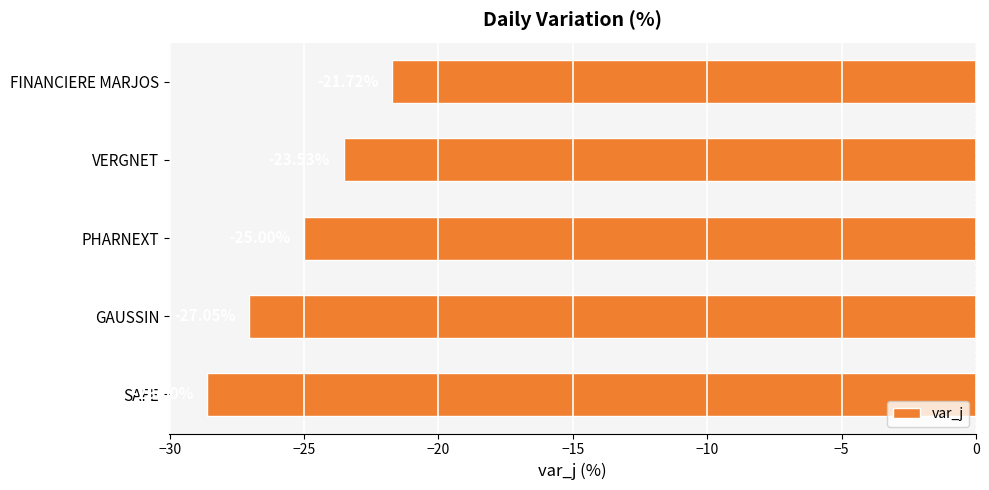

What is the sum of the values at GAUSSIN and VERGNET?

-50.6